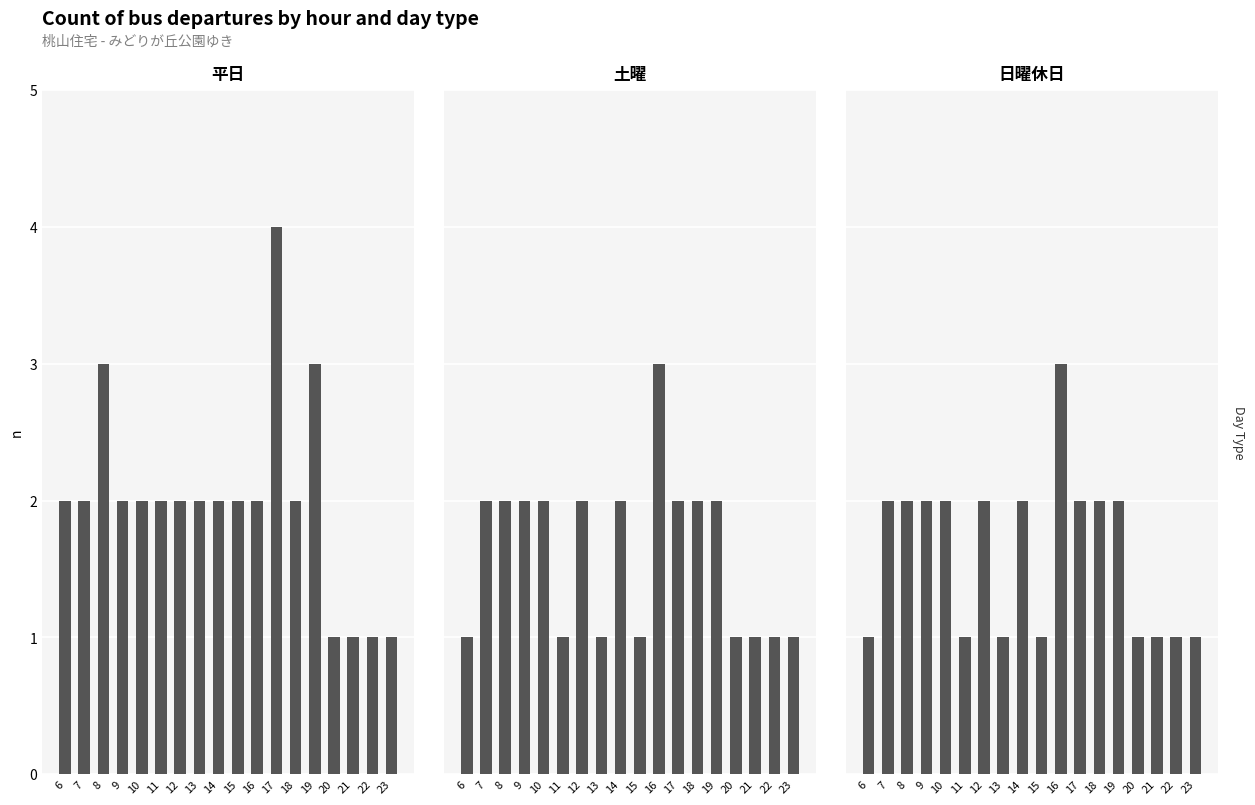

At 6, list the series in order from smallest to largest.

土曜, 日曜休日, 平日